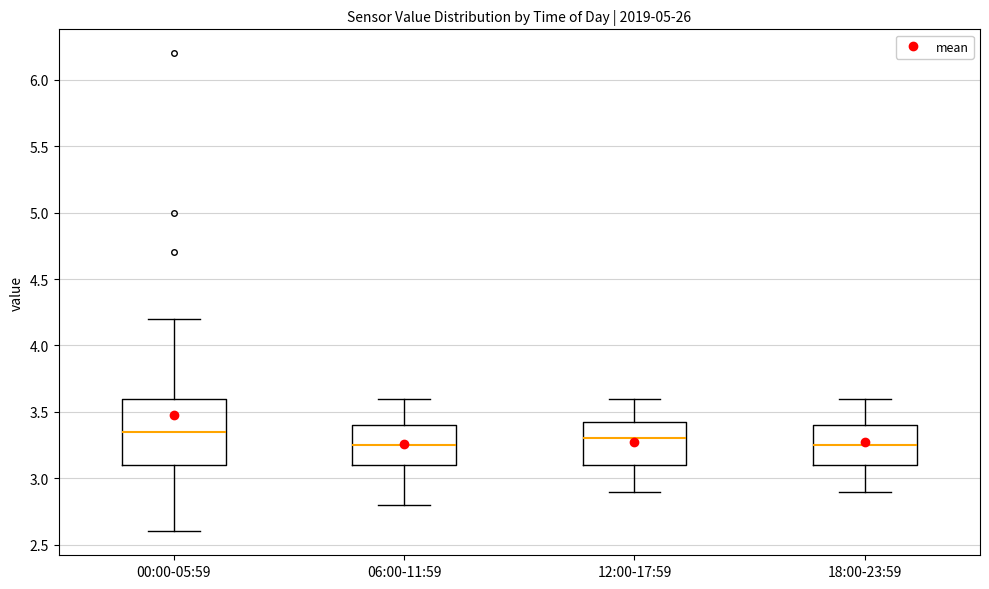

Which box is the tallest, from its lower edge to its upper edge?

00:00-05:59